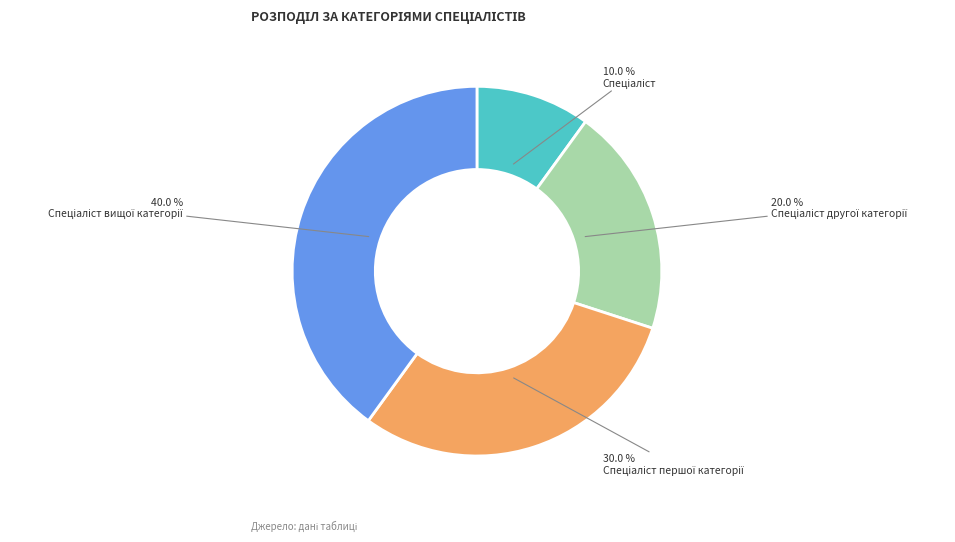

Does any single category account for the majority?

No